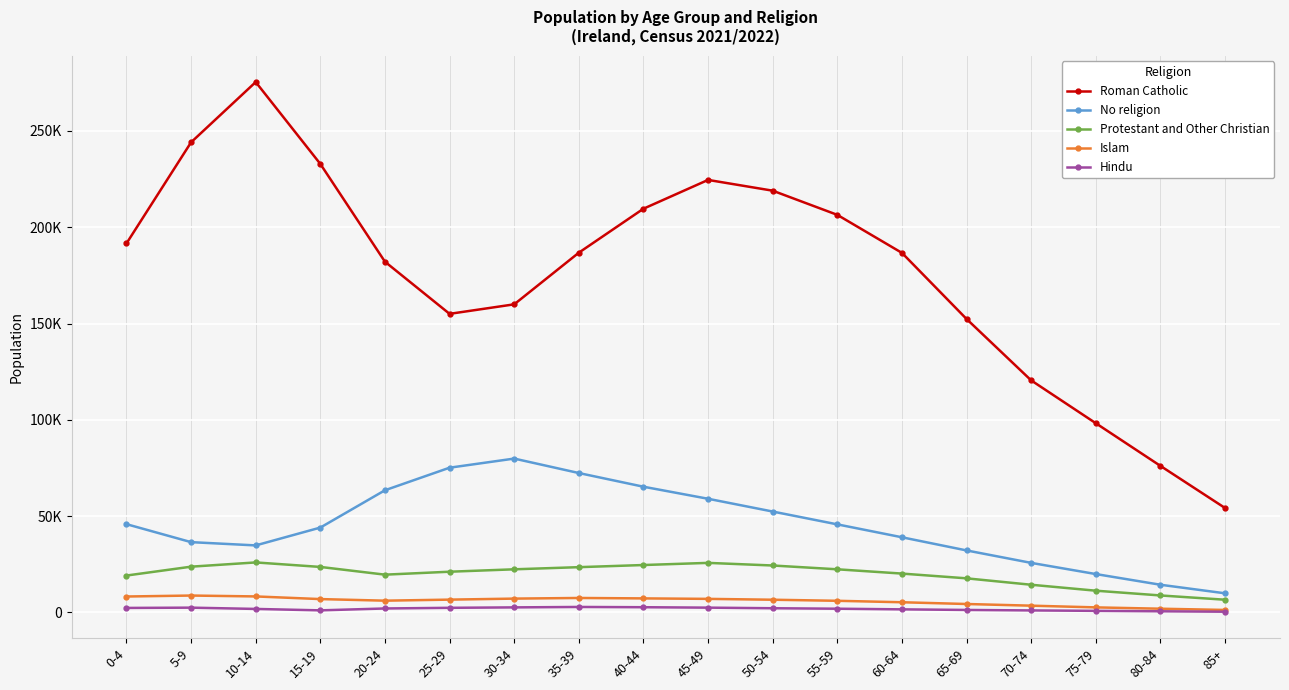

What is the label of the 6th point from the right?

60-64